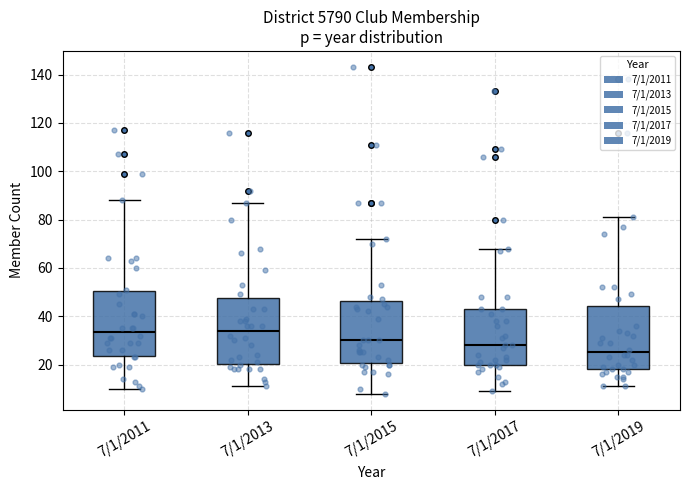

Where is the upper edge of the box for 7/1/2019 on the y-axis? The values are not printed on the chart, so give them approximately, as read against the axis.

44